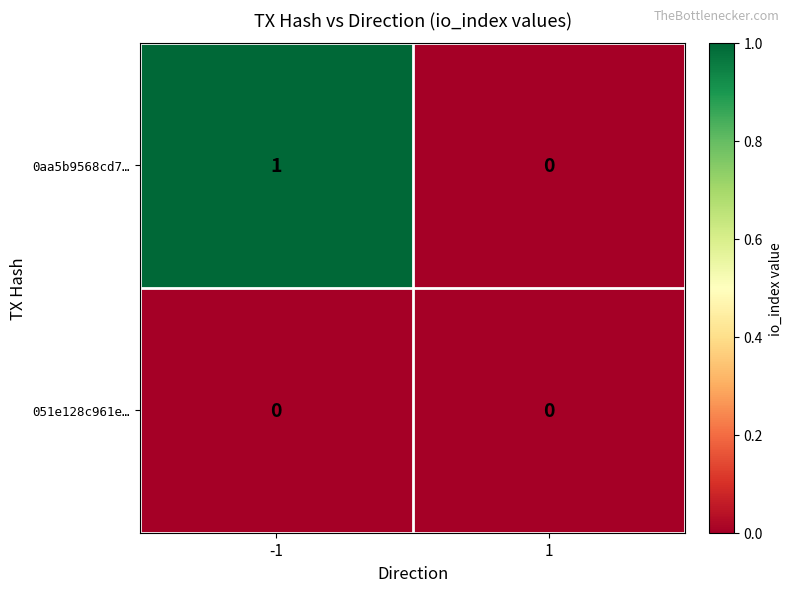

Between -1 and 1, which series saw the biggest shift?

0aa5b9568cd7…